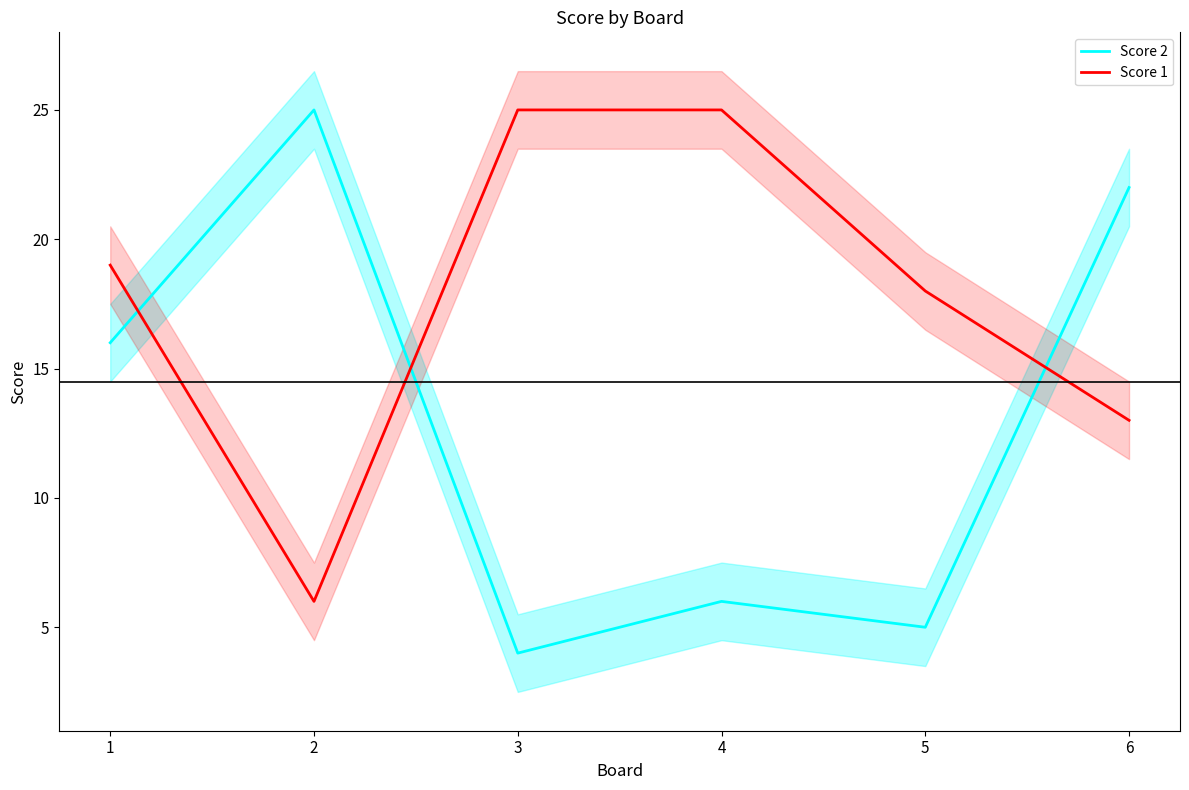

What is the total value across all series at 2?

31